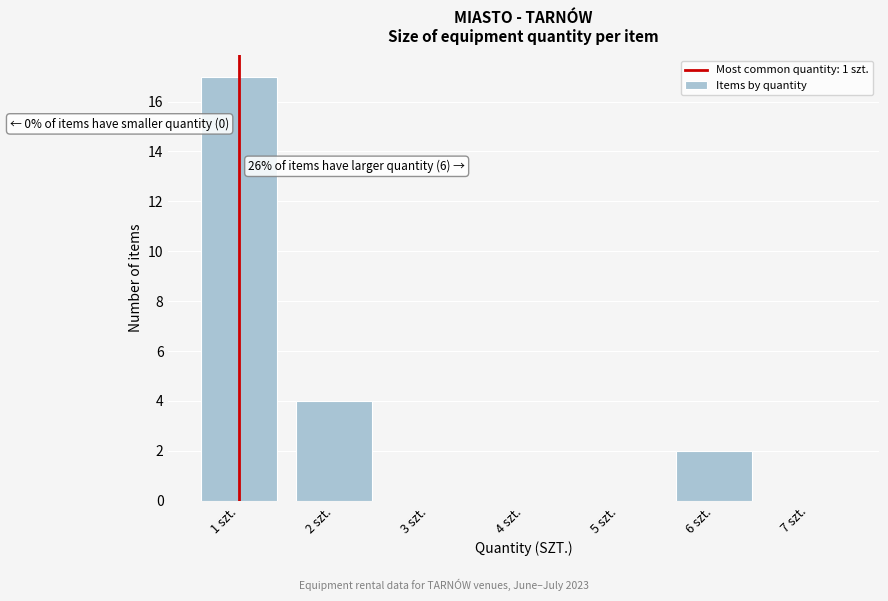

Reading right to left, what are all the values shown in this chart?

7 szt.=0	6 szt.=2	5 szt.=0	4 szt.=0	3 szt.=0	2 szt.=4	1 szt.=17